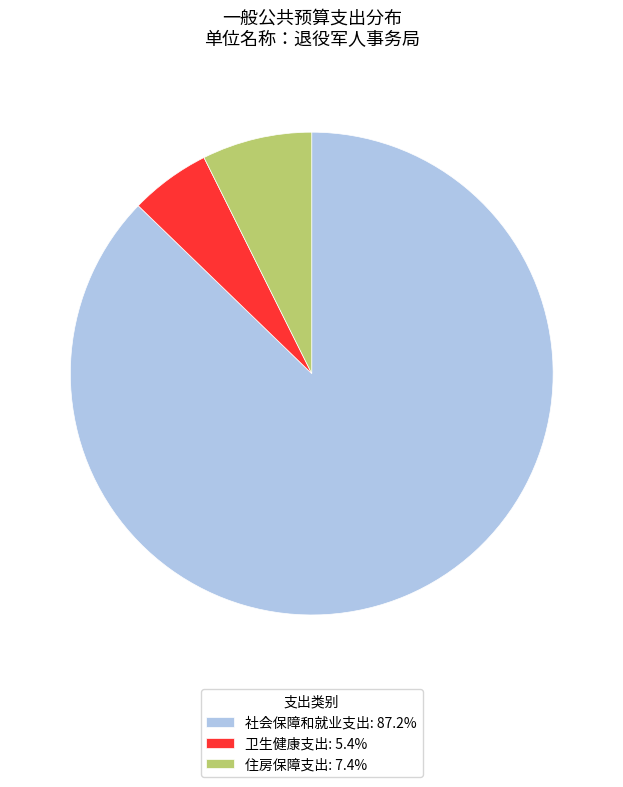

Which category has the biggest portion of the pie?

社会保障和就业支出